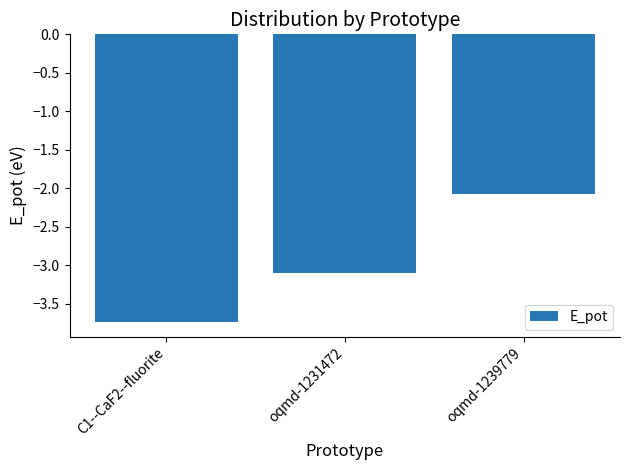

Rank the categories by value from lowest to highest.

C1--CaF2--fluorite, oqmd-1231472, oqmd-1239779